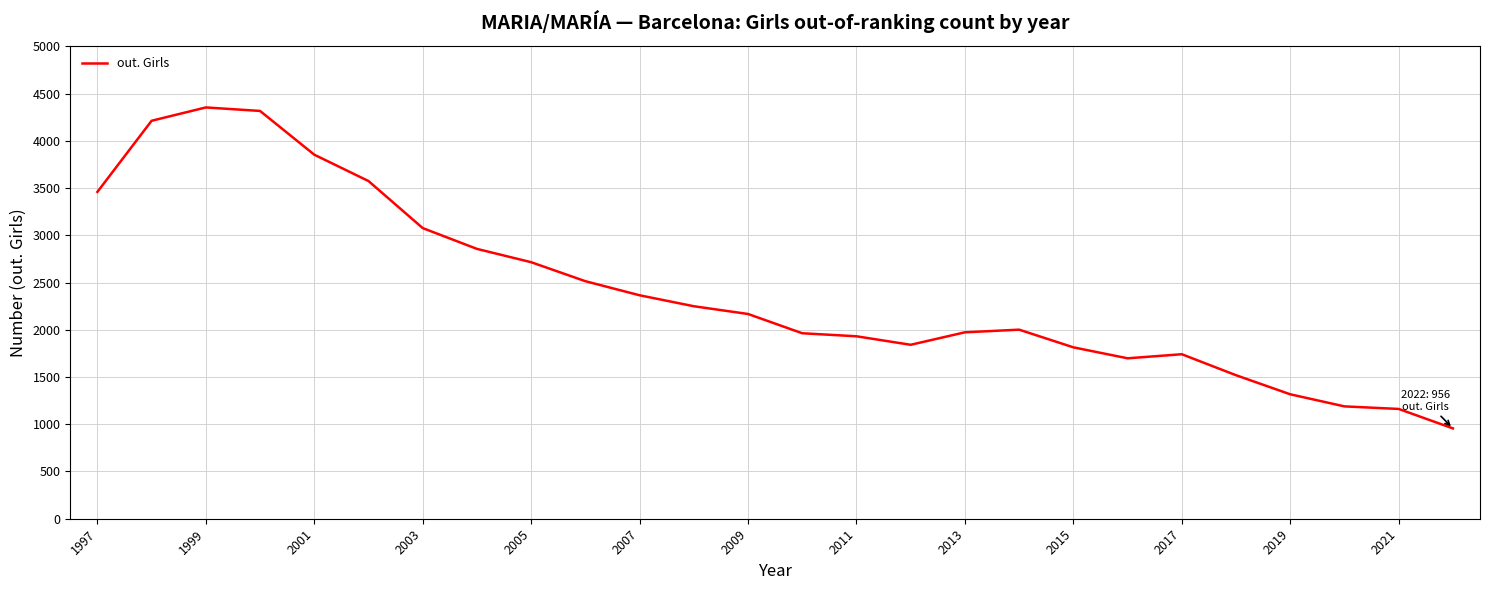

What is the difference between the maximum and minimum values?

3397